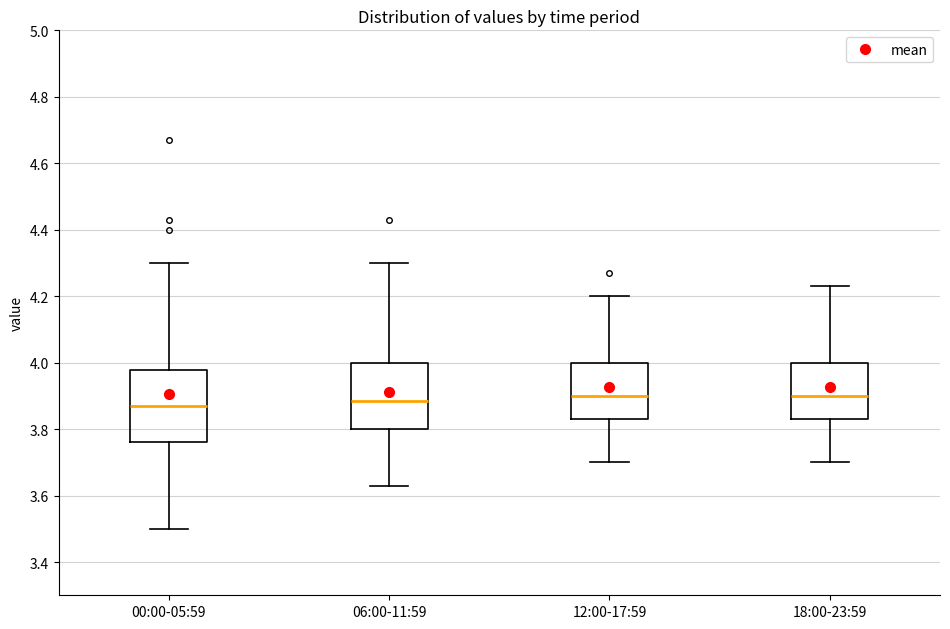

Reading left to right, transcribe this box plot: for each box, give where its median line is, the range the box spans, and where its two whiskers end, as read against the y-axis. The values are not printed on the chart, so give them approximately, as read against the axis.

00:00-05:59: median 3.88, box 3.76 to 3.98, whiskers 3.50 to 4.30
06:00-11:59: median 3.88, box 3.80 to 4.00, whiskers 3.64 to 4.30
12:00-17:59: median 3.90, box 3.84 to 4.00, whiskers 3.70 to 4.20
18:00-23:59: median 3.90, box 3.84 to 4.00, whiskers 3.70 to 4.24